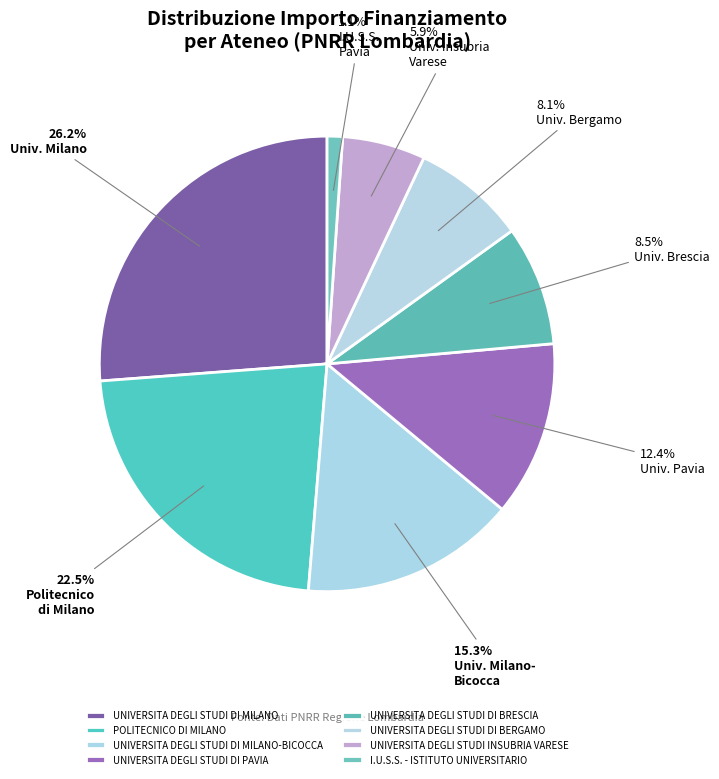

How many slices are in this pie chart?

8